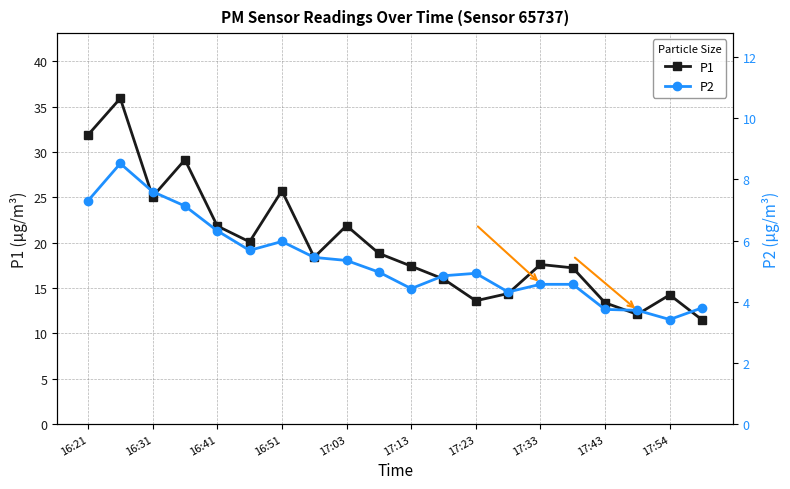

The P1 series shows 40.3 at 16:31. True or false?

False